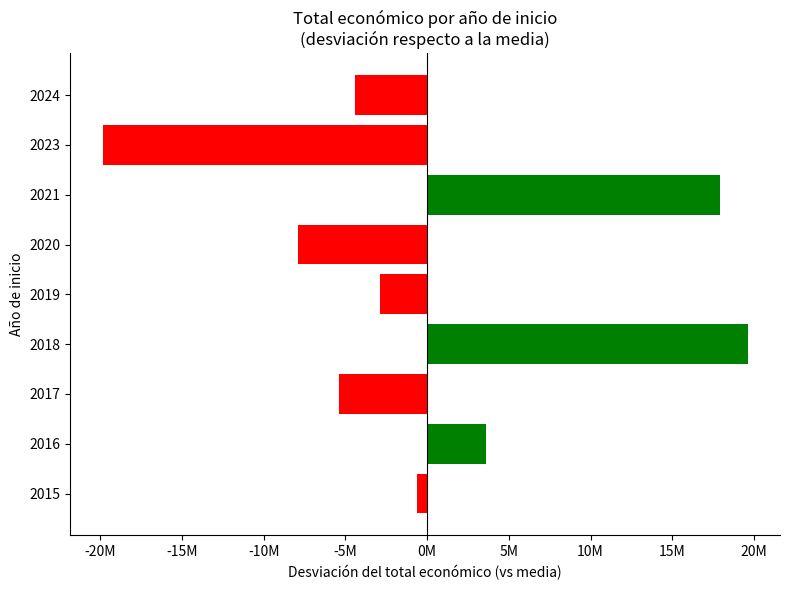

Are the bars horizontal?

Yes